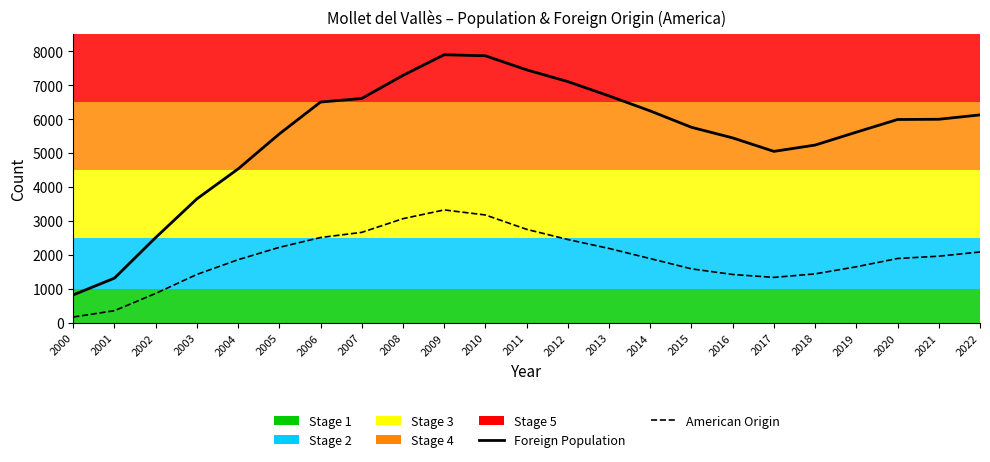

What is the spread (max minus min) of values at 2022?

4038